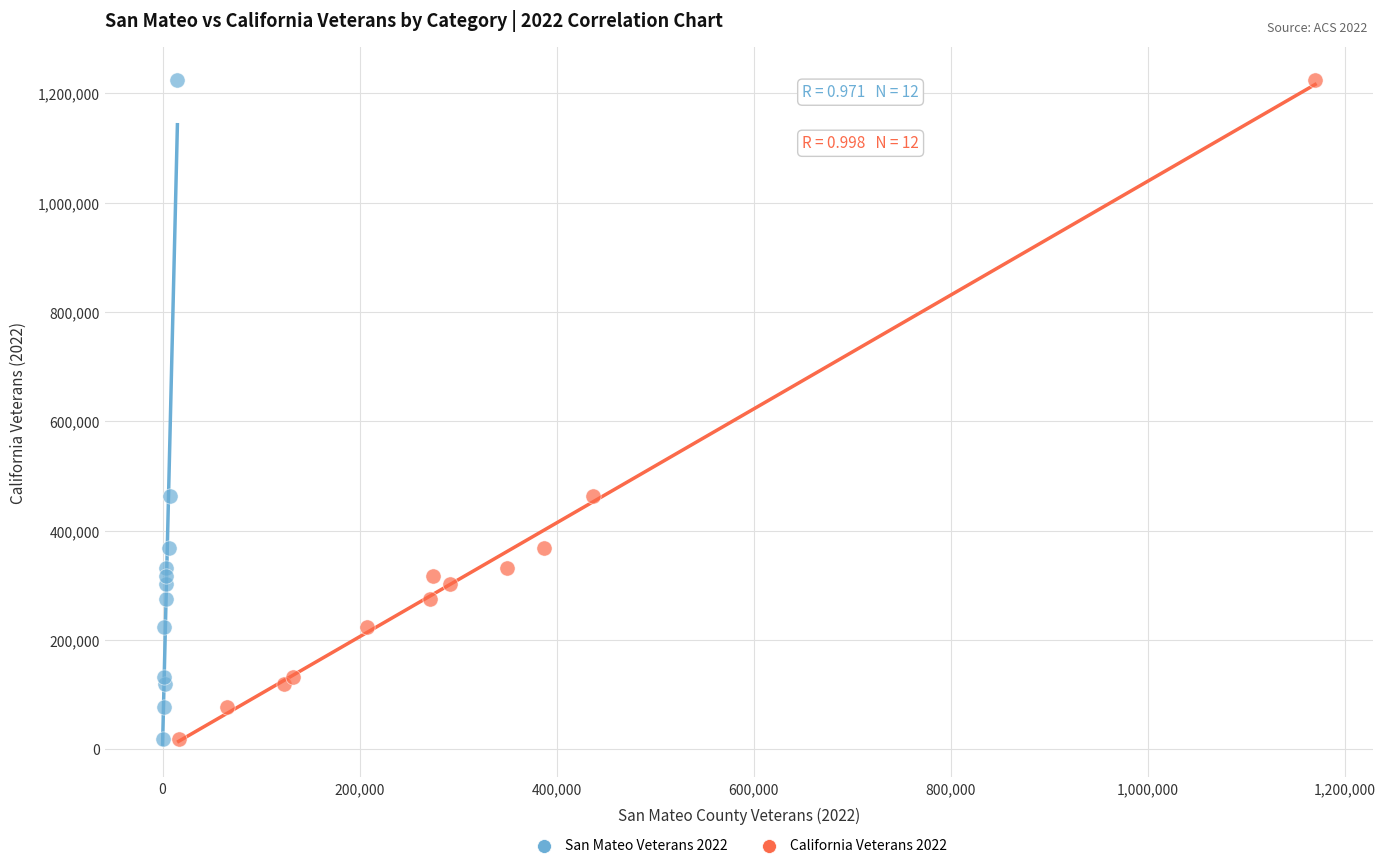

What are all the series names shown in the legend?

San Mateo Veterans 2022, California Veterans 2022